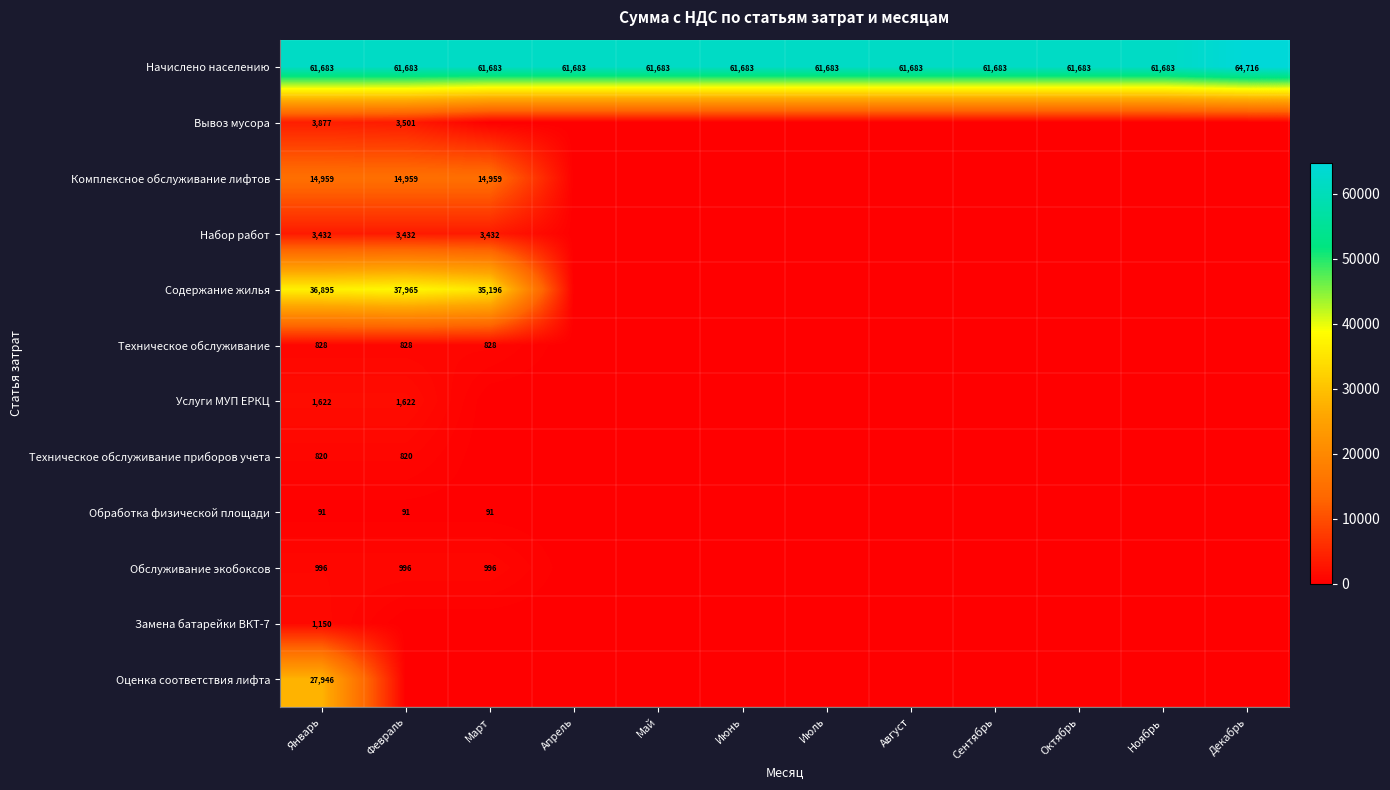

The value of Комплексное обслуживание лифтов at Сентябрь is 0.0. True or false?

True